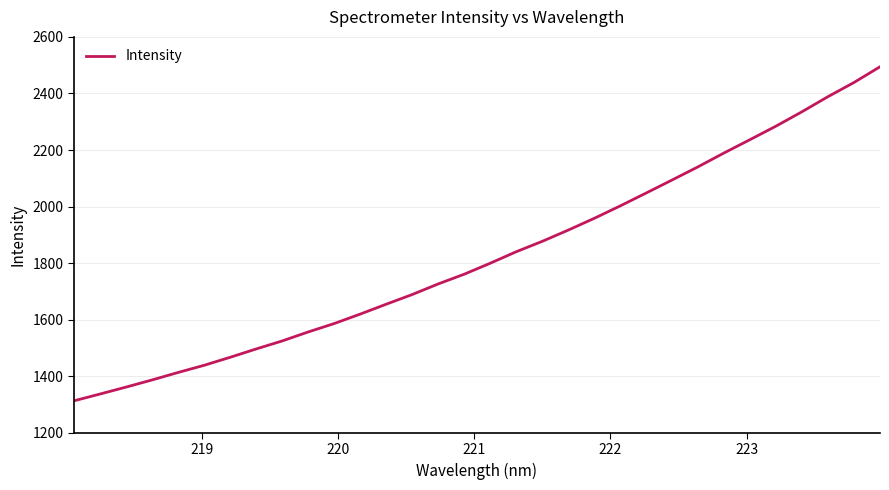

What is the difference between the maximum and minimum values?

1181.2